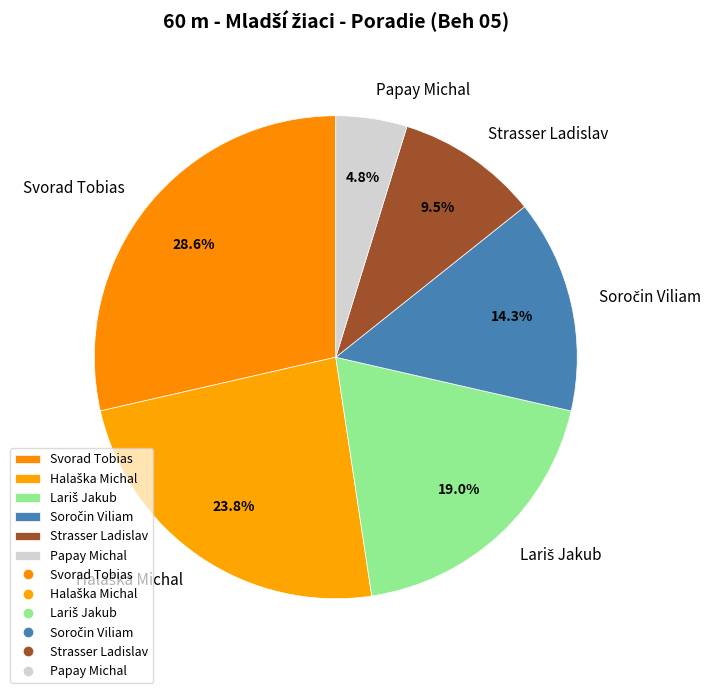

Is there any slice that represents more than half of the pie?

No